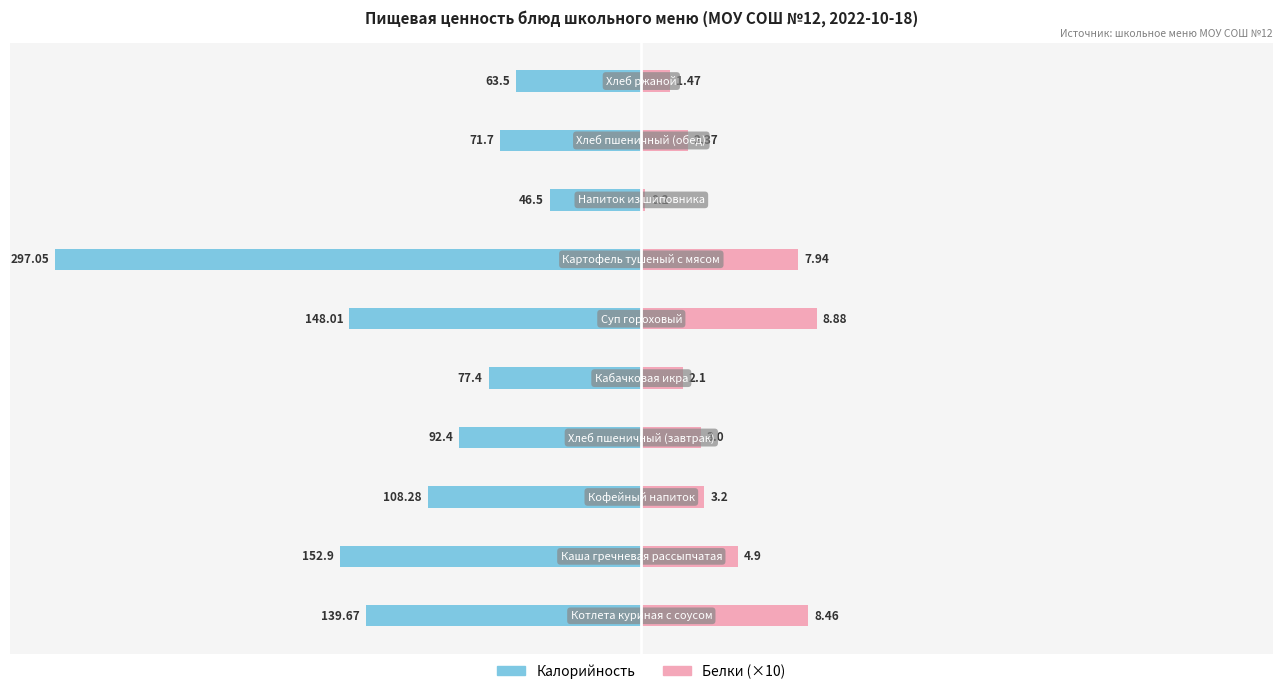

Is it true that Калорийность equals 14.6 at 9?

False